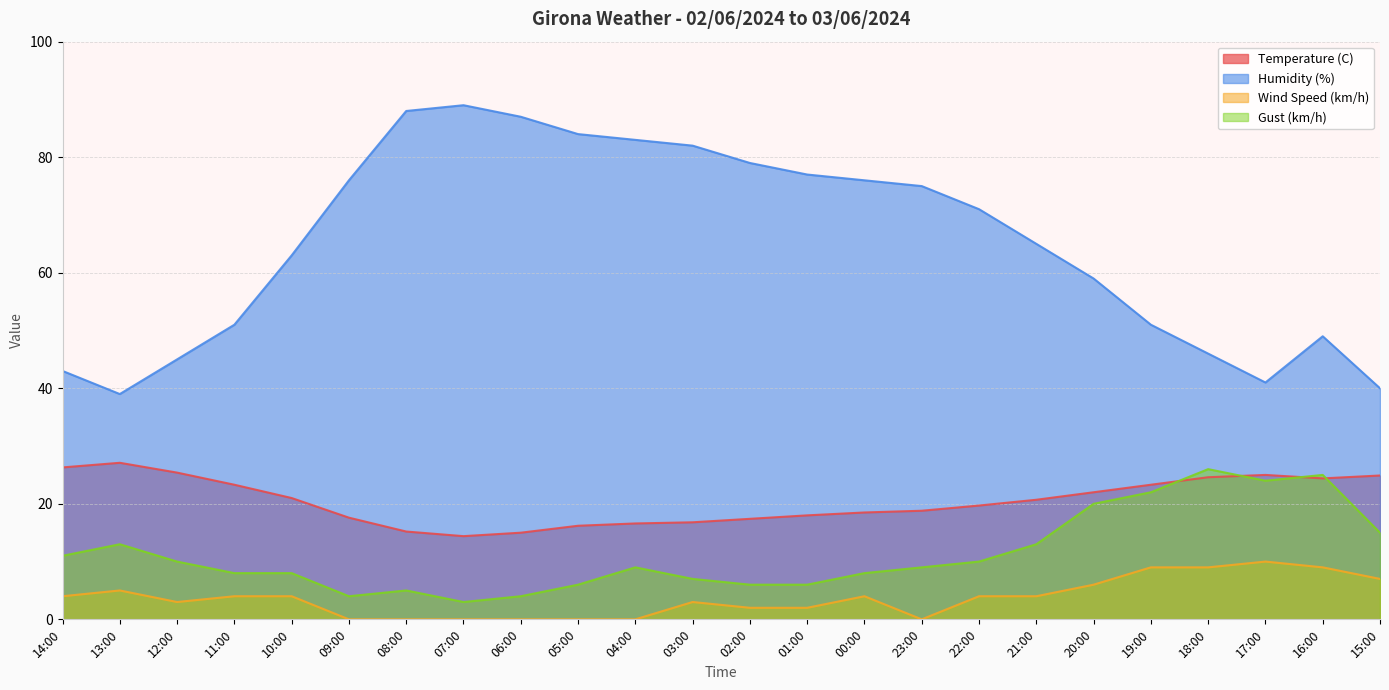

Reading left to right, extract all data points from this chart.

Temperature (C): 14:00=26.3	13:00=27.1	12:00=25.4	11:00=23.3	10:00=21.0	09:00=17.6	08:00=15.2	07:00=14.4	06:00=15.0	05:00=16.2	04:00=16.6	03:00=16.8	02:00=17.4	01:00=18.0	00:00=18.5	23:00=18.8	22:00=19.7	21:00=20.7	20:00=22.0	19:00=23.3	18:00=24.6	17:00=25.0	16:00=24.4	15:00=24.9
Humidity (%): 14:00=43.0	13:00=39.0	12:00=45.0	11:00=51.0	10:00=63.0	09:00=76.0	08:00=88.0	07:00=89.0	06:00=87.0	05:00=84.0	04:00=83.0	03:00=82.0	02:00=79.0	01:00=77.0	00:00=76.0	23:00=75.0	22:00=71.0	21:00=65.0	20:00=59.0	19:00=51.0	18:00=46.0	17:00=41.0	16:00=49.0	15:00=40.0
Wind Speed (km/h): 14:00=4.0	13:00=5.0	12:00=3.0	11:00=4.0	10:00=4.0	09:00=0.0	08:00=0.0	07:00=0.0	06:00=0.0	05:00=0.0	04:00=0.0	03:00=3.0	02:00=2.0	01:00=2.0	00:00=4.0	23:00=0.0	22:00=4.0	21:00=4.0	20:00=6.0	19:00=9.0	18:00=9.0	17:00=10.0	16:00=9.0	15:00=7.0
Gust (km/h): 14:00=11.0	13:00=13.0	12:00=10.0	11:00=8.0	10:00=8.0	09:00=4.0	08:00=5.0	07:00=3.0	06:00=4.0	05:00=6.0	04:00=9.0	03:00=7.0	02:00=6.0	01:00=6.0	00:00=8.0	23:00=9.0	22:00=10.0	21:00=13.0	20:00=20.0	19:00=22.0	18:00=26.0	17:00=24.0	16:00=25.0	15:00=15.0